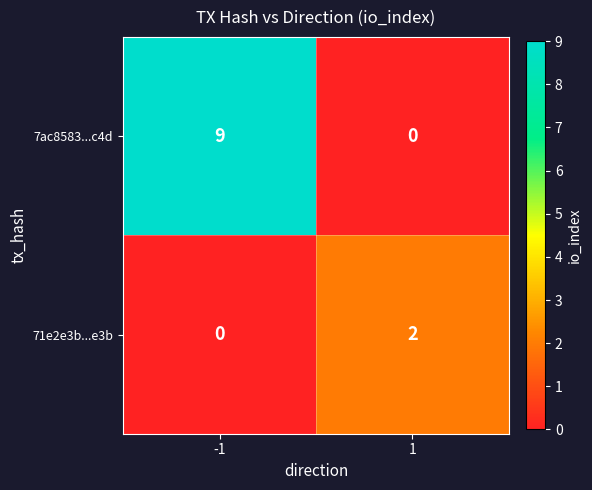

Which series has the largest total across all categories?

7ac8583...c4d